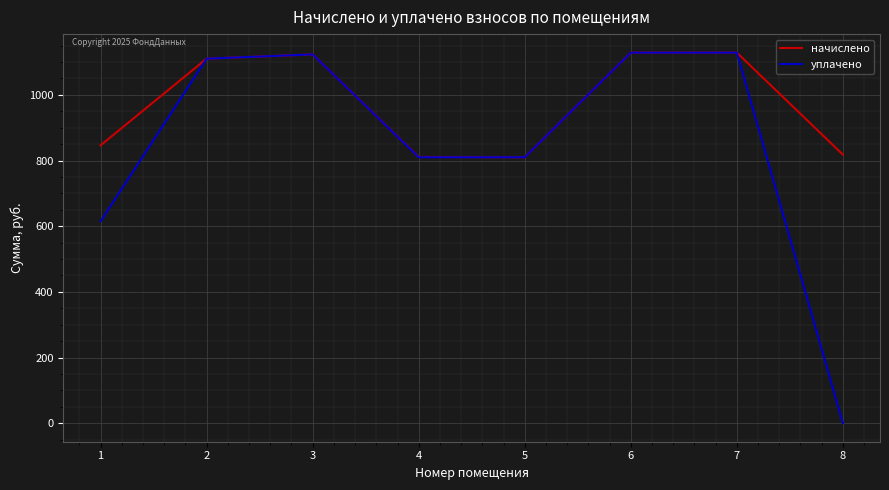

Which series has the largest total across all categories?

начислено